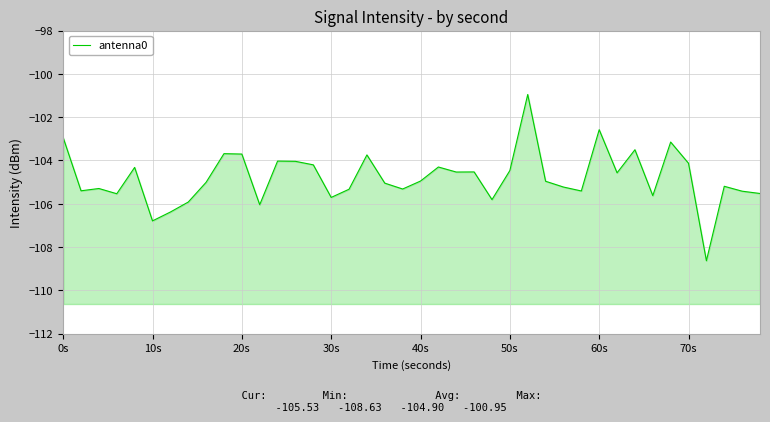

Is it true that the value at 17 is -143.9?

False